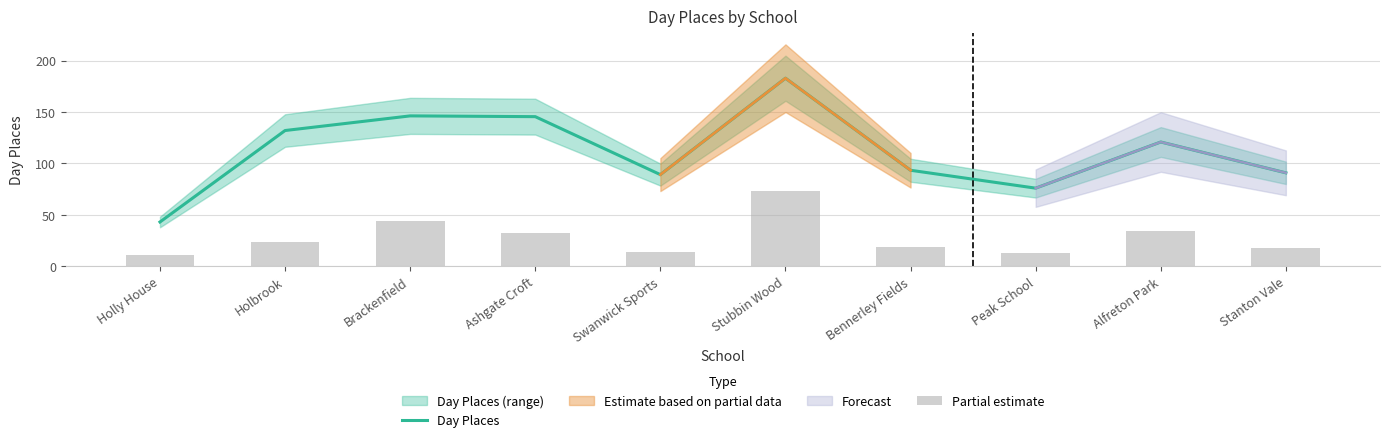

Where does the Day Places series first go above 120?

Holbrook